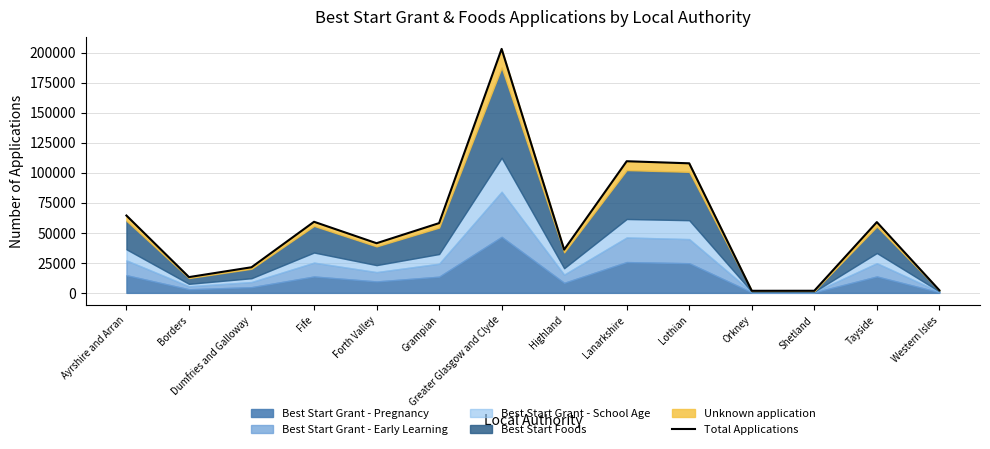

What is the value of the 8th point from the left?

36010